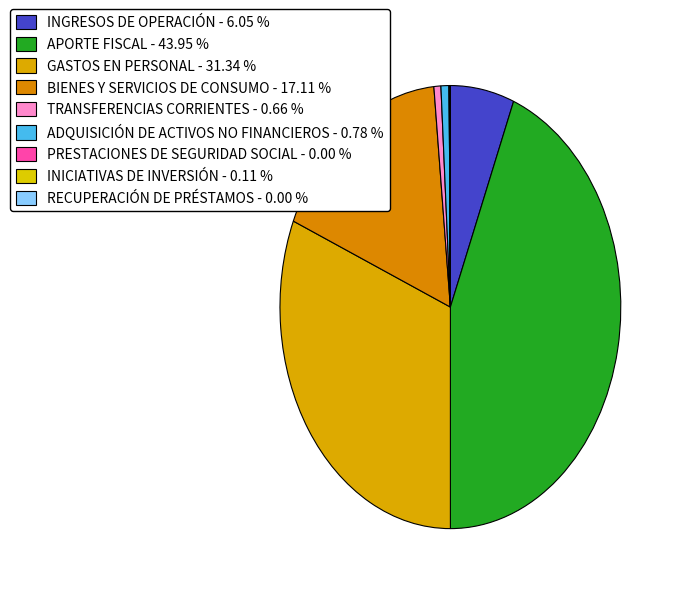

To the nearest percent, what percentage of the pie is TRANSFERENCIAS CORRIENTES?

1%